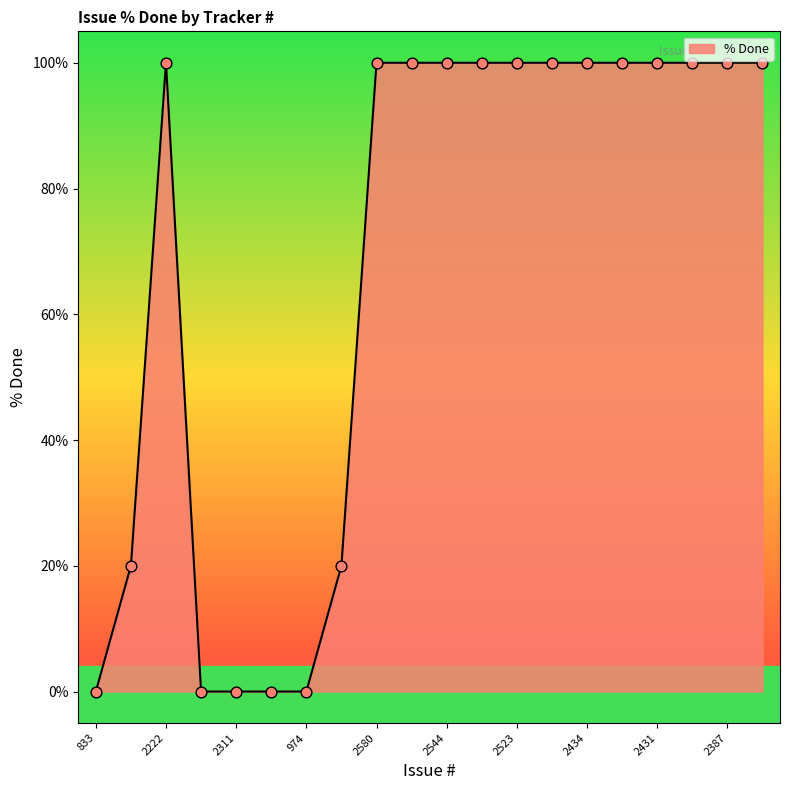

What is the difference between the maximum and minimum values?

100